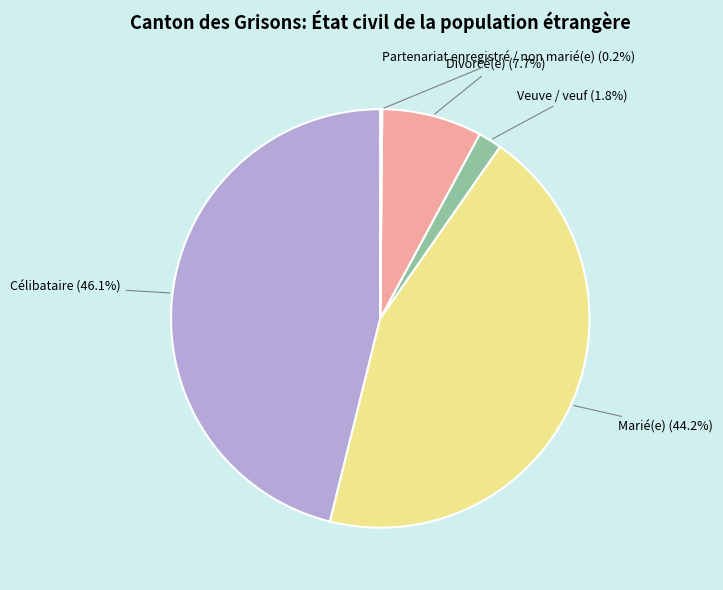

Do Marié(e) and Célibataire together represent more than half of the pie?

Yes